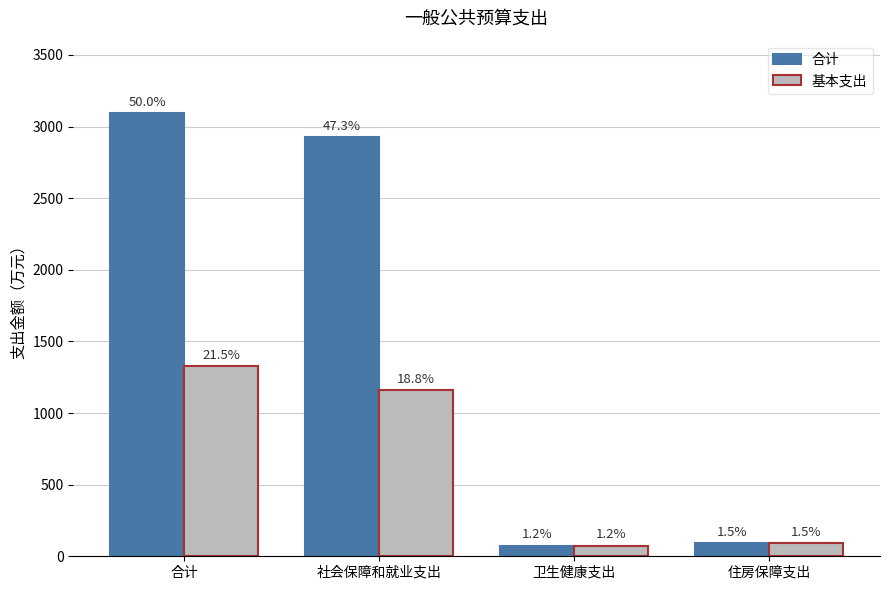

Reading left to right, what are all the values shown in this chart?

合计: 3096.0	2928.6	74.6	92.8
基本支出: 1329.2	1161.7	74.6	92.8